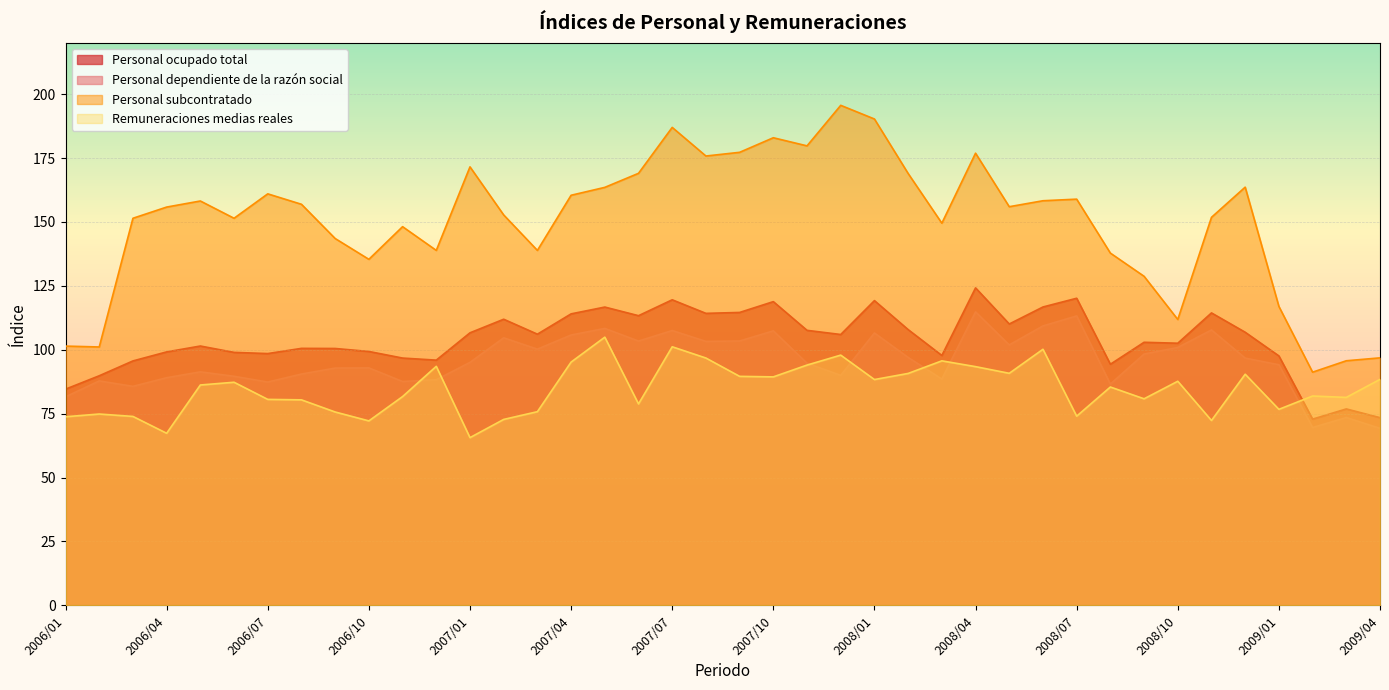

What is the difference between the maximum and minimum values in the Remuneraciones medias reales series?

39.3